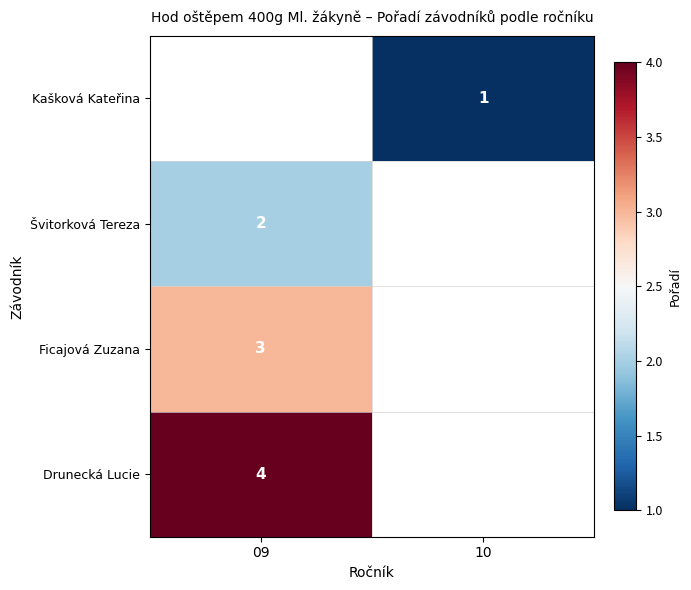

The value of Švitorková Tereza at 09 is 2. True or false?

True